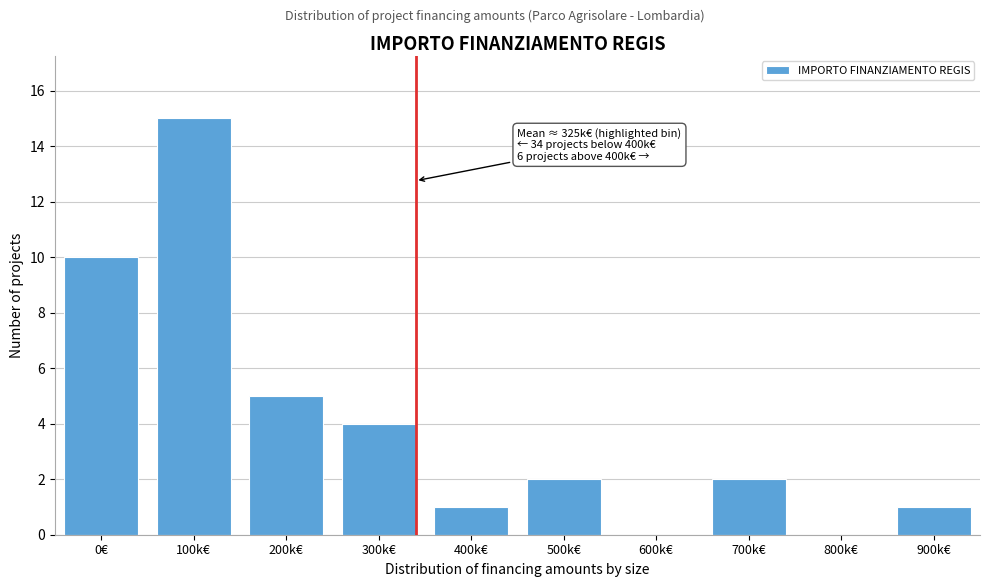

Reading left to right, what are all the values shown in this chart?

0€=10	100k€=15	200k€=5	300k€=4	400k€=1	500k€=2	600k€=0	700k€=2	800k€=0	900k€=1